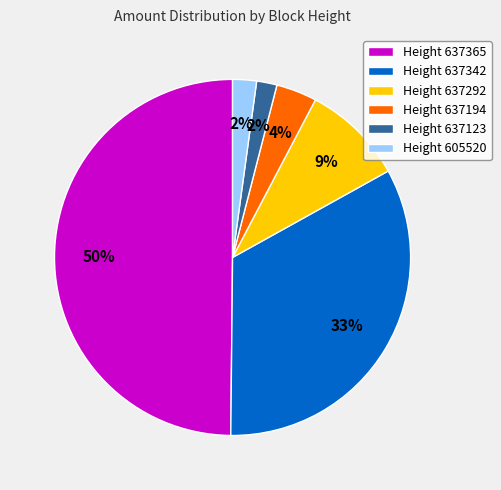

Does Height 637292 account for over 50% of the chart?

No